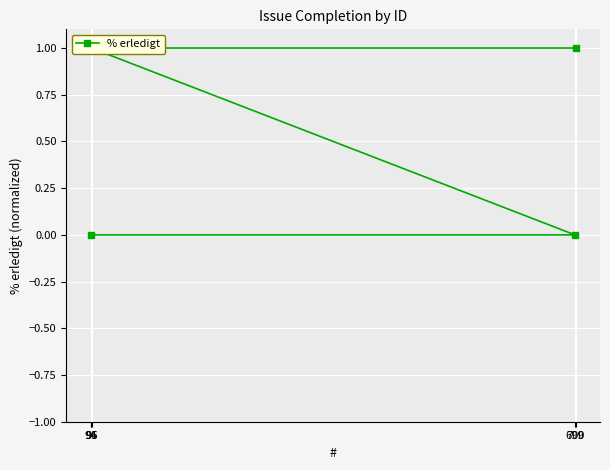

What position from the left is 700?

1